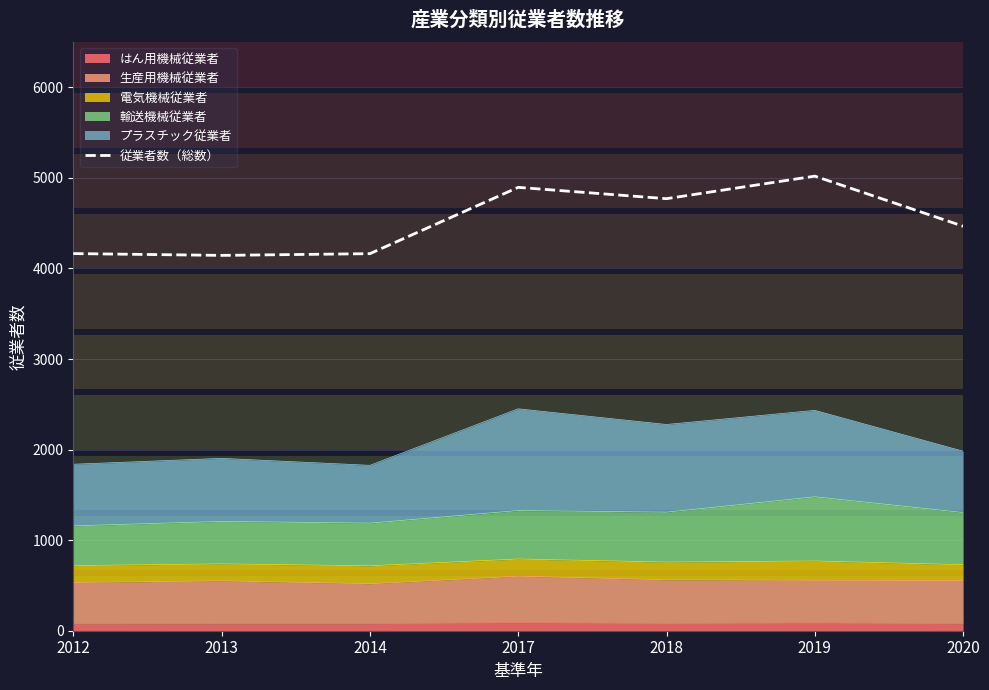

Rank the categories by value from highest to lowest.

2019, 2017, 2018, 2020, 2012, 2014, 2013